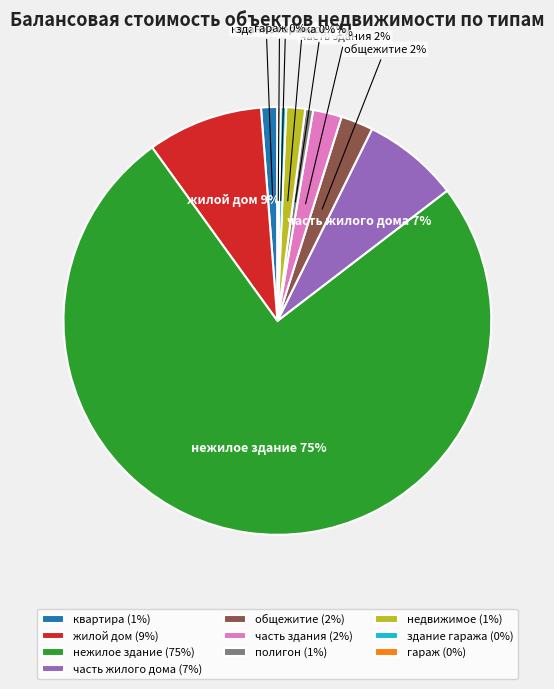

Does часть здания account for over 50% of the chart?

No